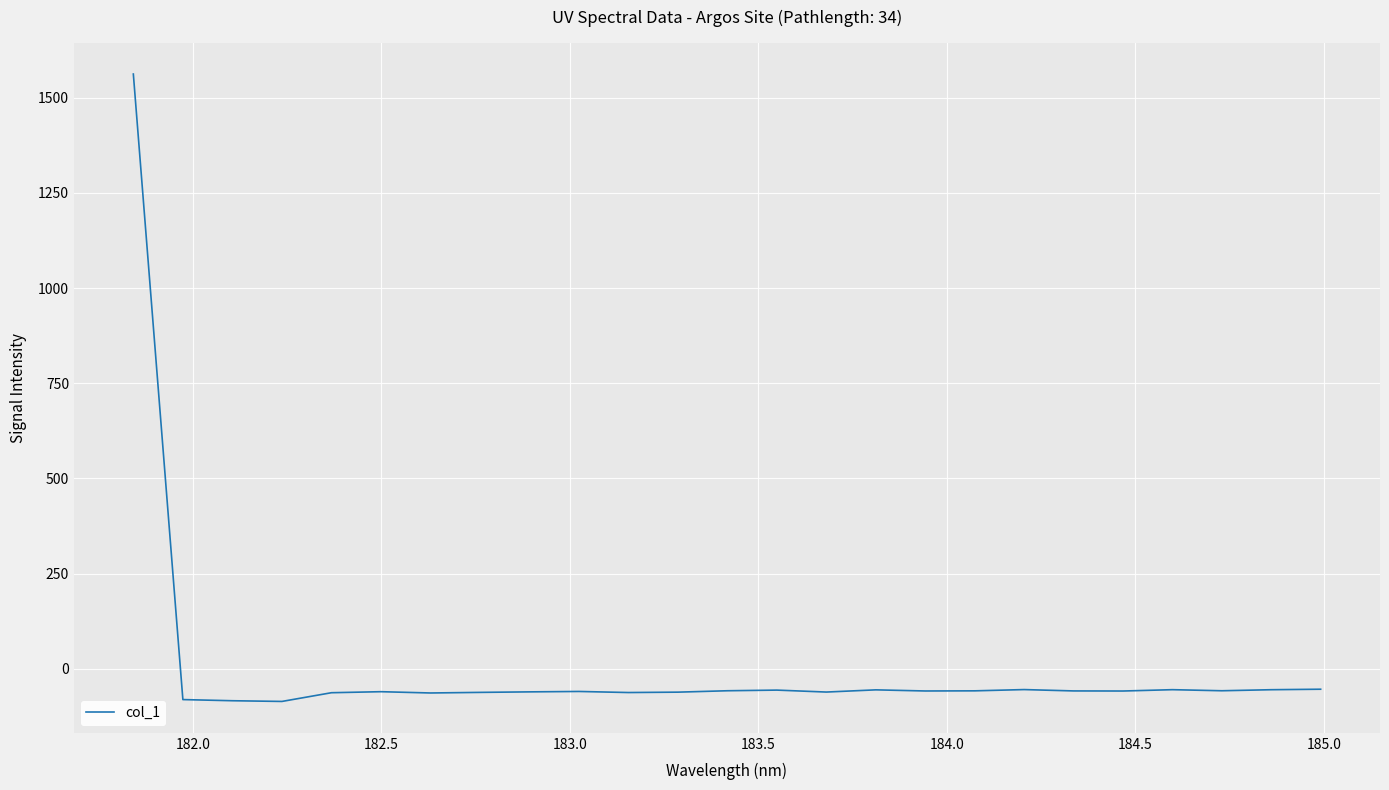

What is the maximum value shown in the chart?

1562.4